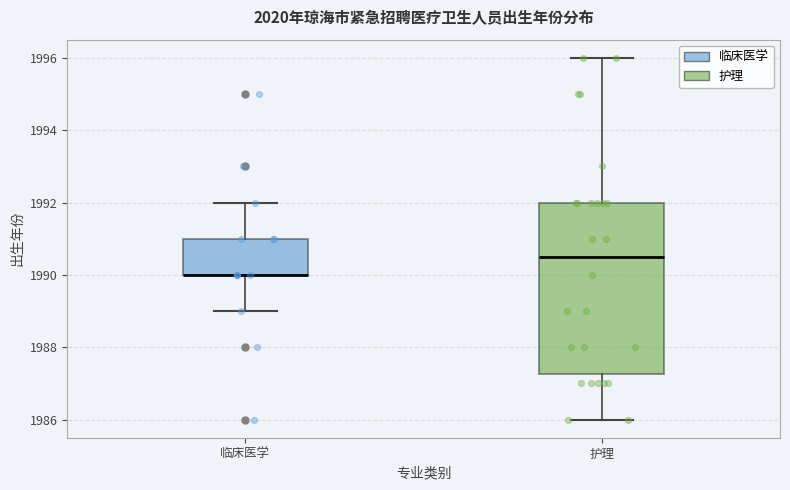

Reading left to right, read every box against the y-axis: the position of its median line, the range the box covers, and the ends of its whiskers. The values are not printed on the chart, so give them approximately, as read against the axis.

临床医学: median 1990.0 (drawn on the box's lower edge), box 1990.0 to 1991.0, whiskers 1989.0 to 1992.0
护理: median 1990.6, box 1987.2 to 1992.0, whiskers 1986.0 to 1996.0